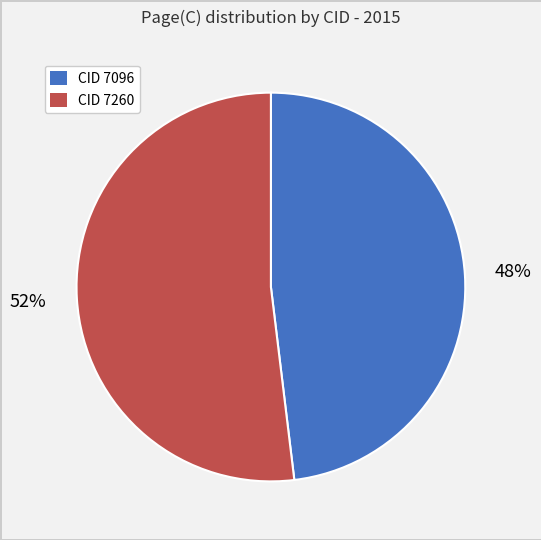

To the nearest percent, what is the difference between the largest and smallest slice percentages?

4%